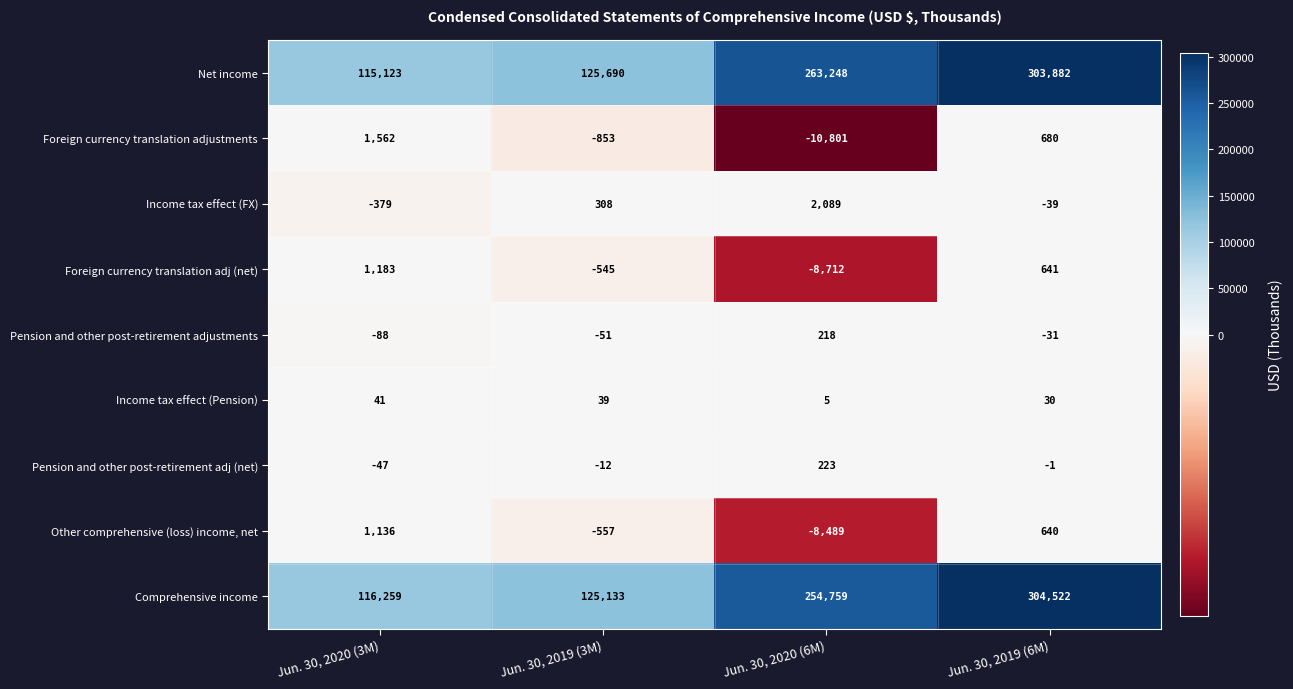

Is it true that Foreign currency translation adj (net) equals 605 at Jun. 30, 2020 (3M)?

False